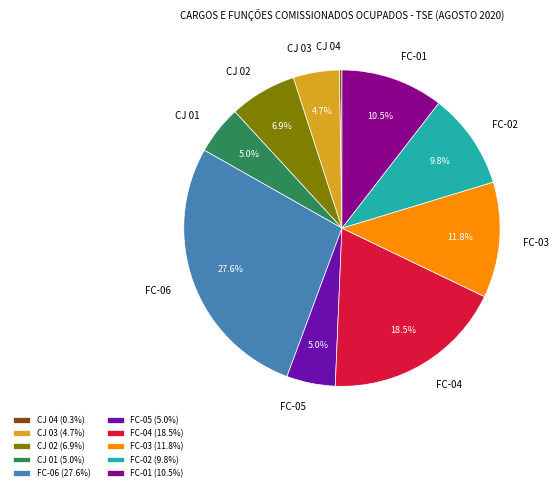

Is it true that CJ 01 is 18% of the pie?

False